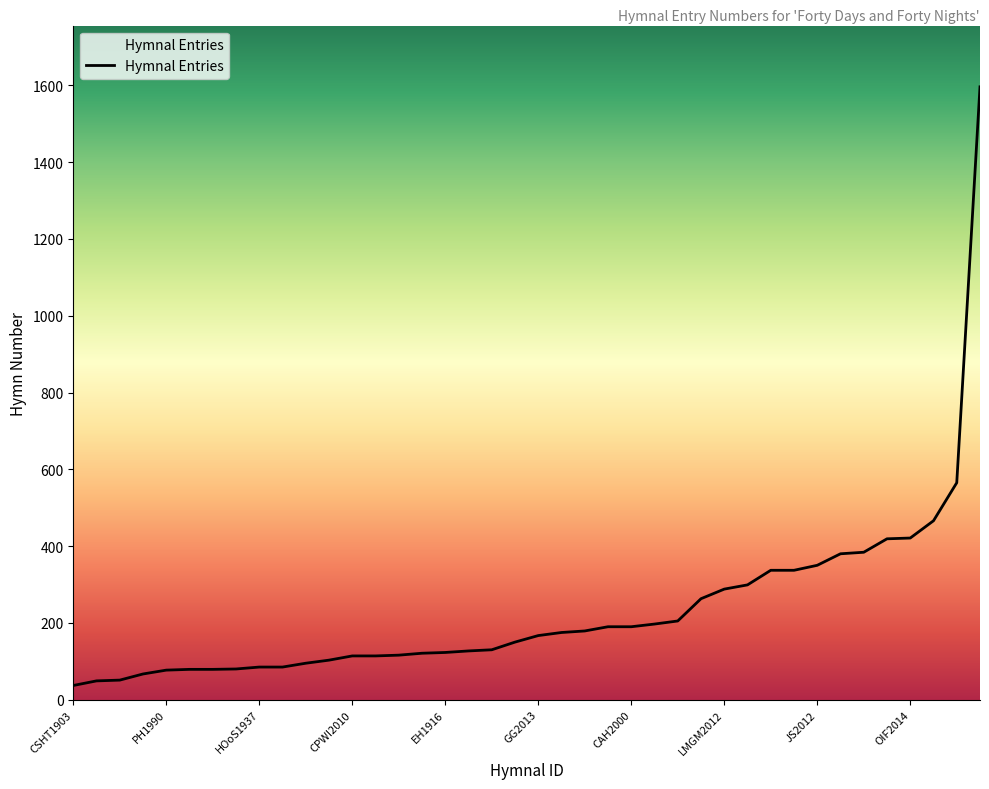

What is the minimum value shown in the chart?

37